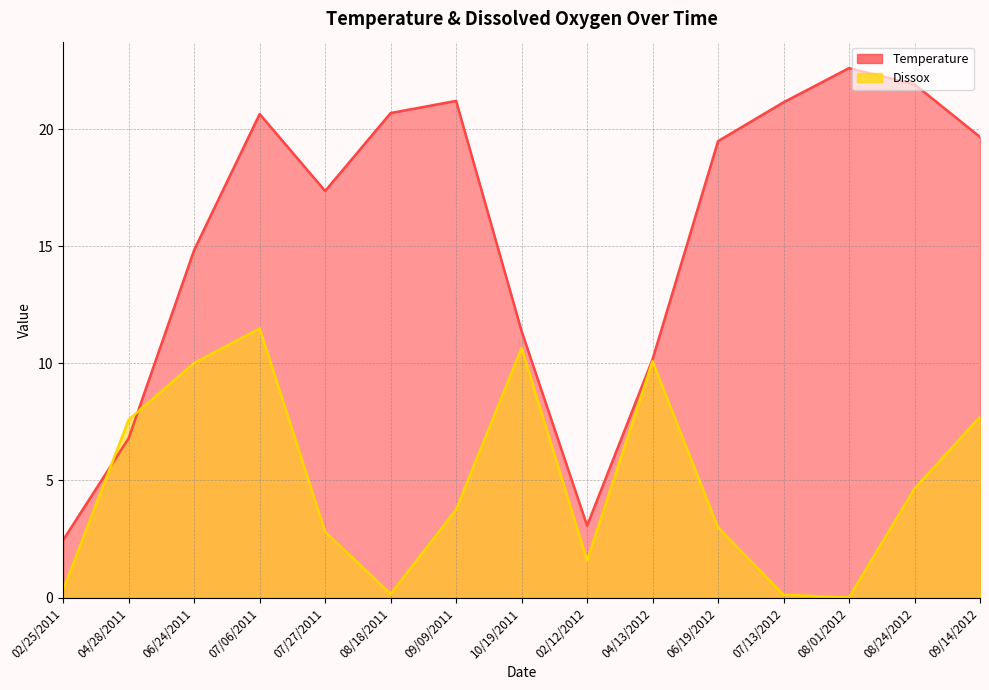

Rank the series by their average value, from highest to lowest.

Temperature, Dissox